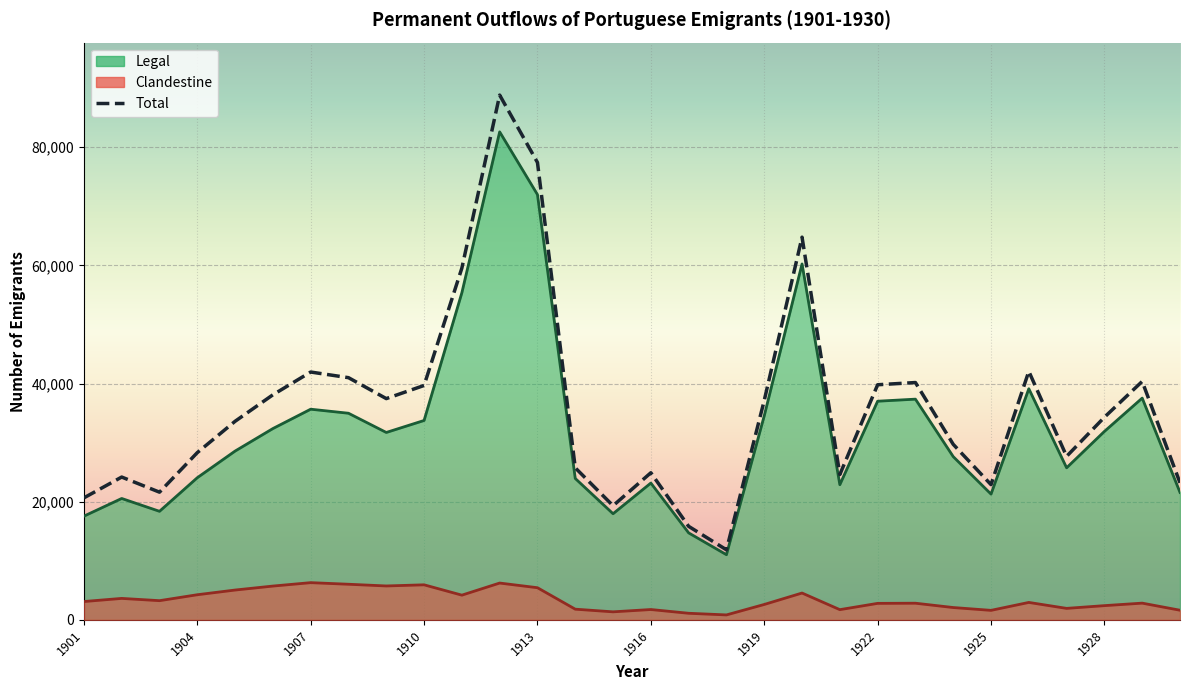

The Legal series shows 17512 at 1908. True or false?

False